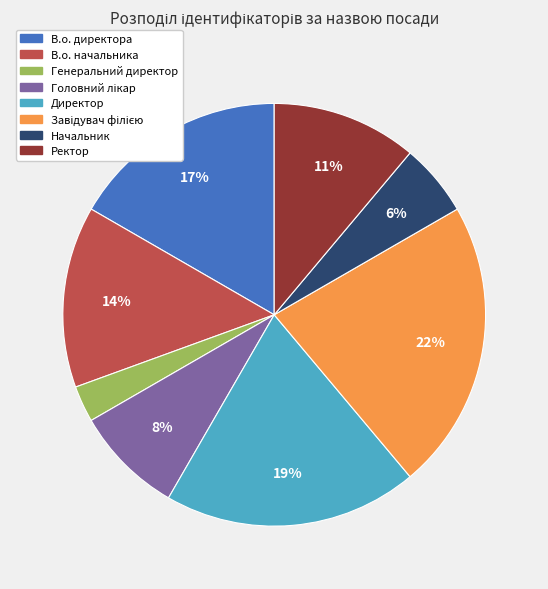

Does any single category account for the majority?

No